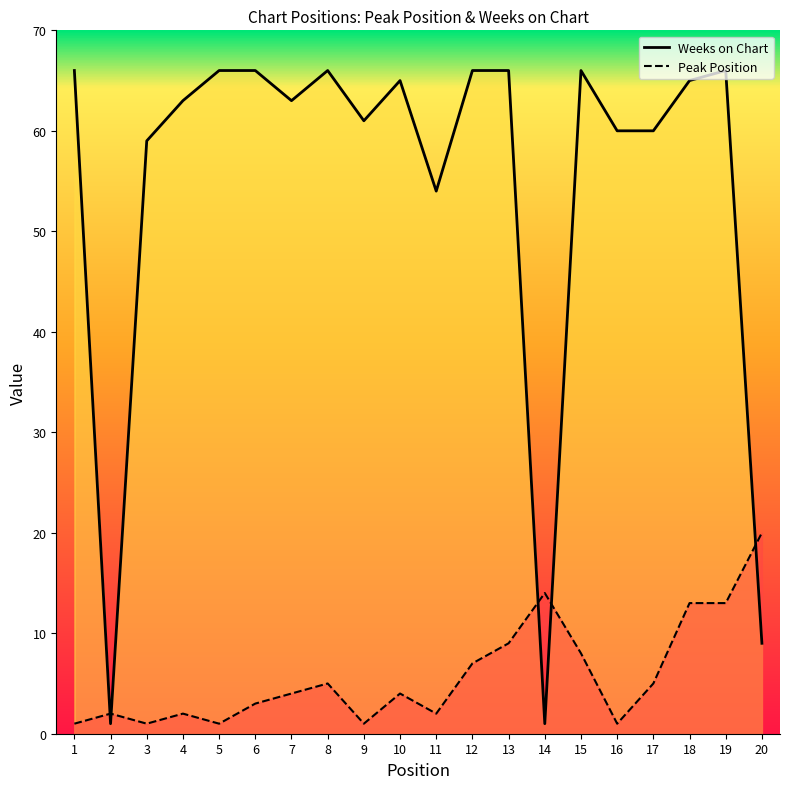

Where does the Peak Position series first go above 4?

8